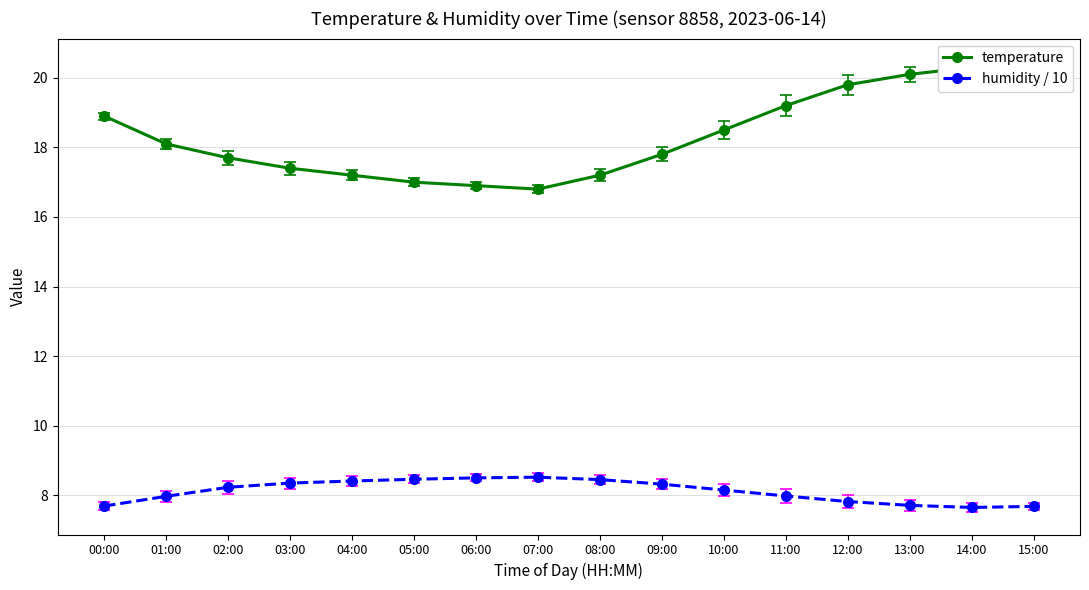

How many distinct data groups are displayed?

2